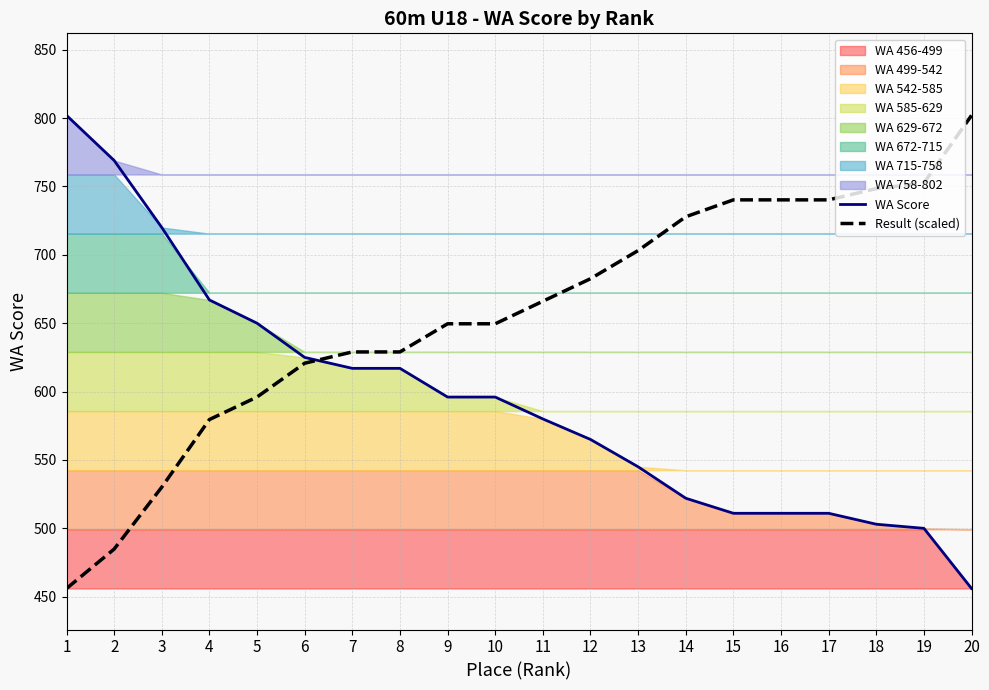

The value of Result (scaled) at 8 is 629.0. True or false?

True